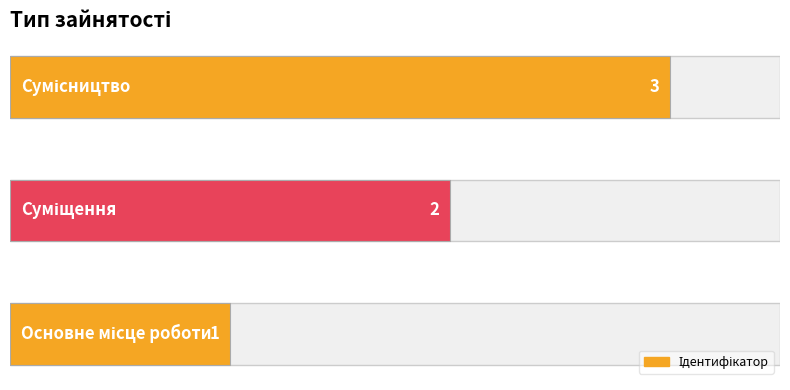

How many distinct data groups are displayed?

1